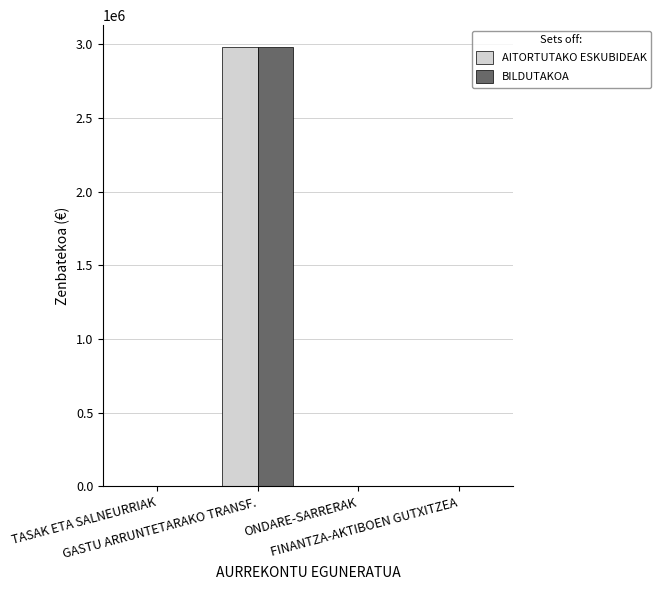

What is the sum of all BILDUTAKOA values?

2984175